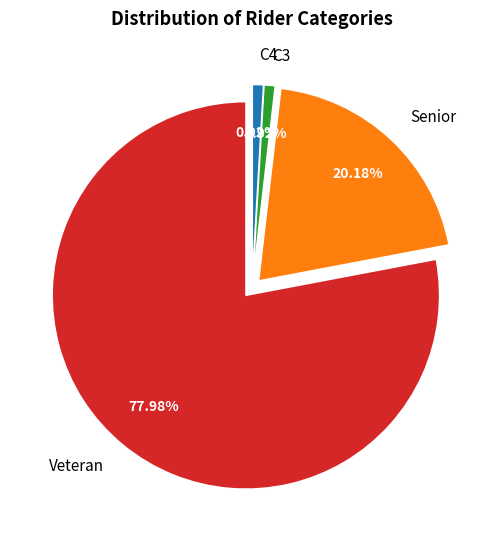

Rank the categories by value from highest to lowest.

Veteran, Senior, C3, C4